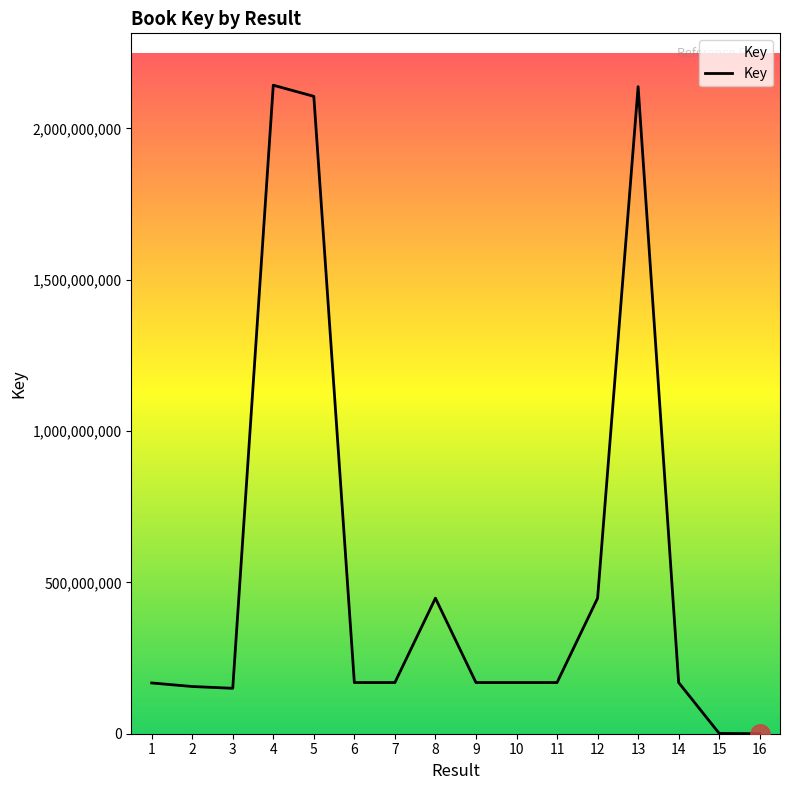

At which label does the data first exceed 169083415?

4